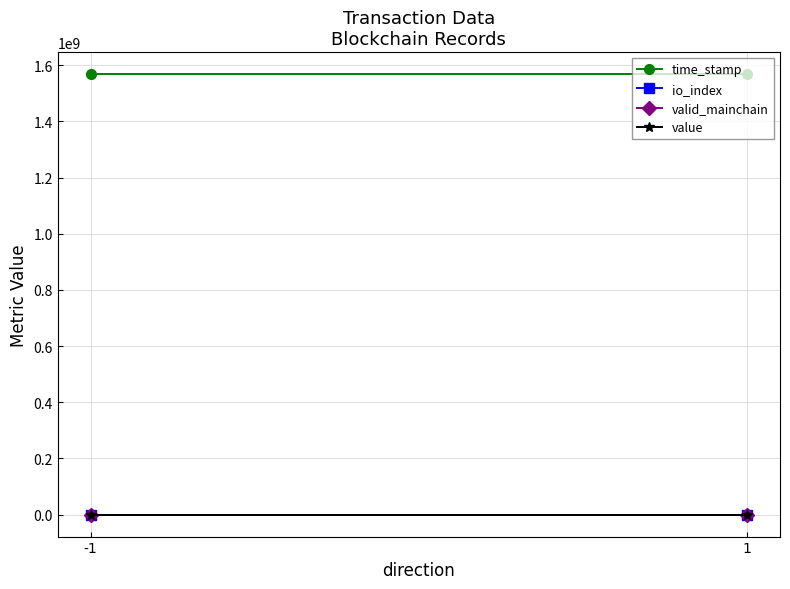

What are all the series names shown in the legend?

time_stamp, io_index, valid_mainchain, value